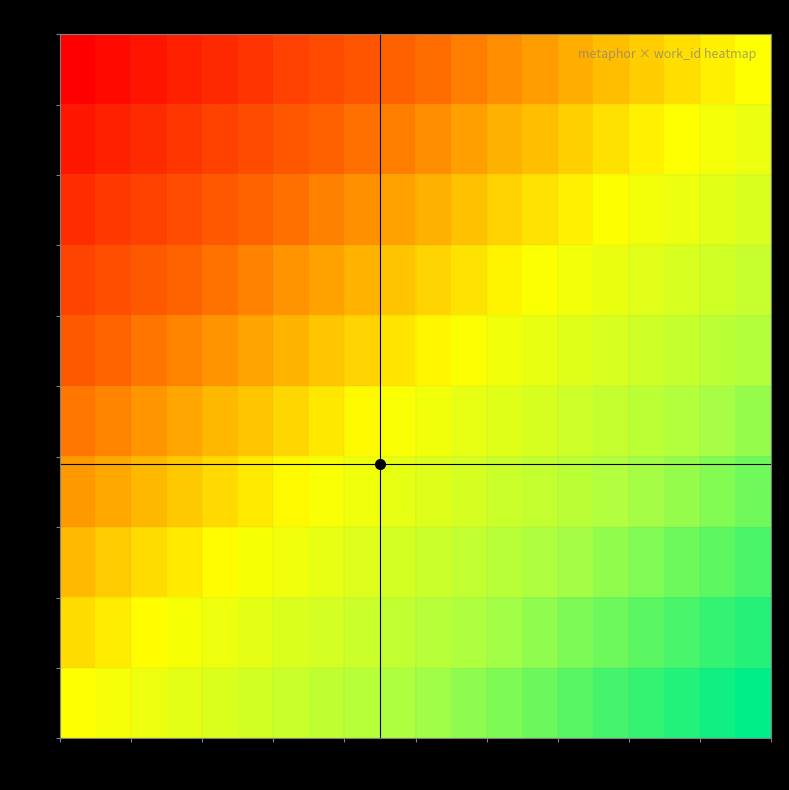

Count the number of categories in the chart.

20